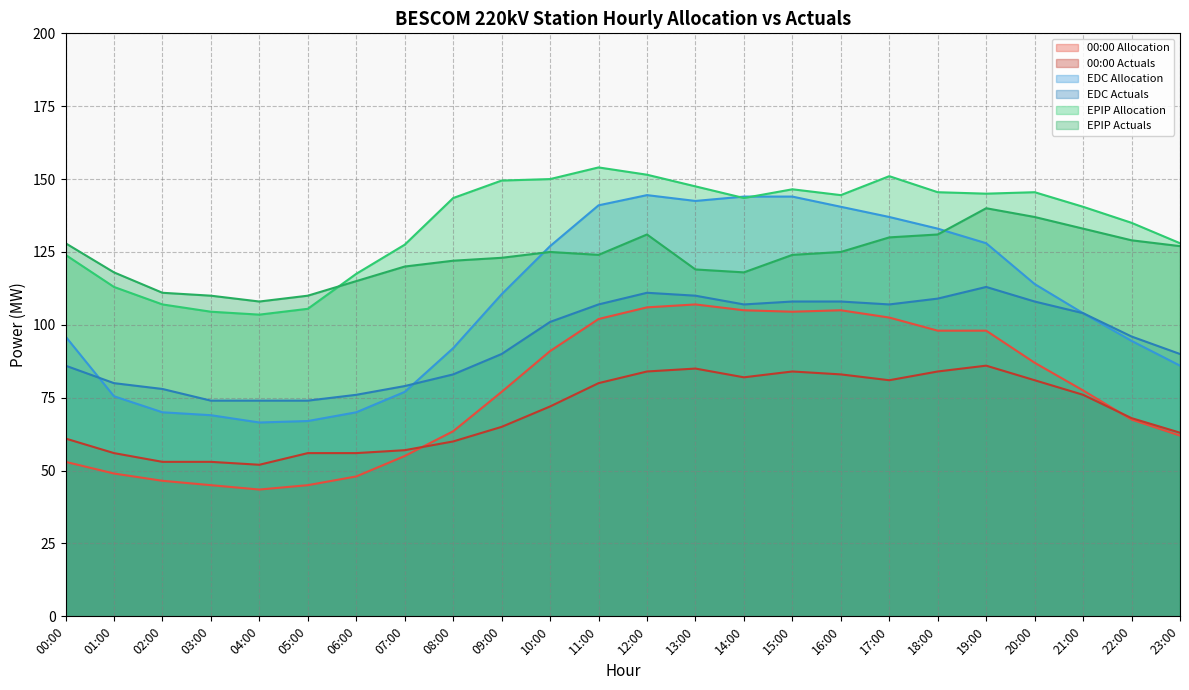

Between which two adjacent categories do EDC Allocation and EPIP Actuals first intersect?

09:00 and 10:00